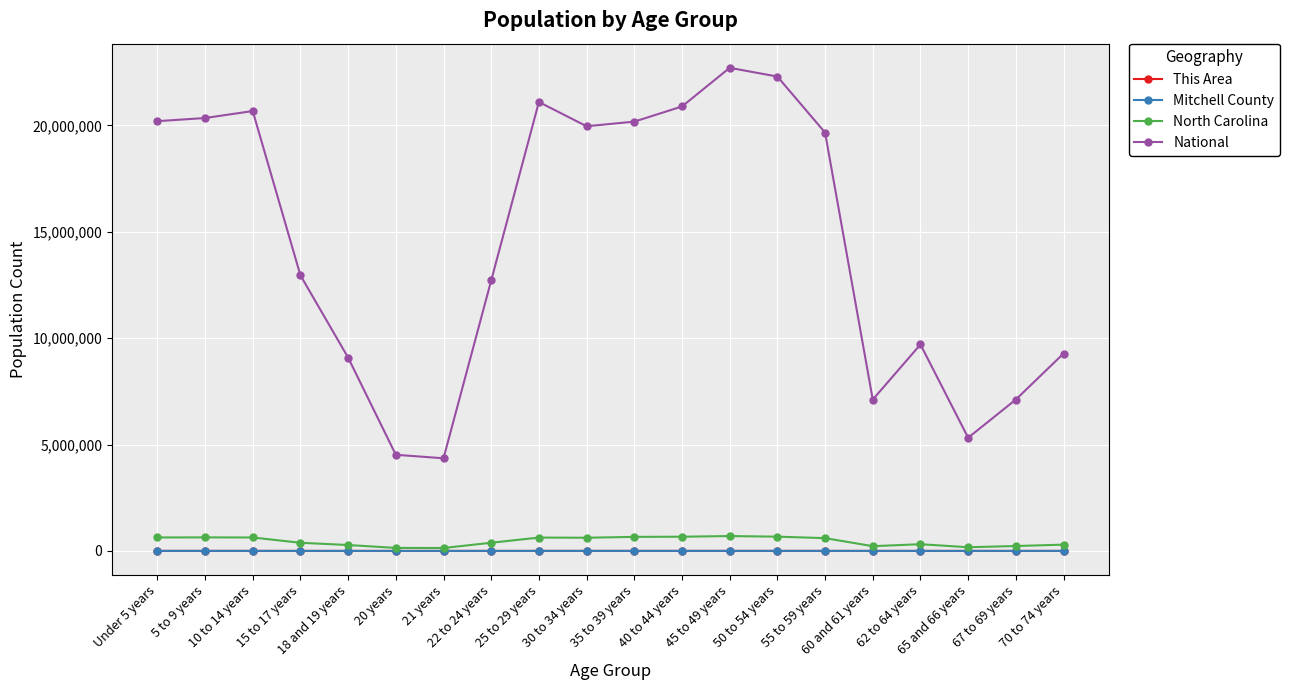

True or false: Mitchell County has a value of 1223 at 55 to 59 years.

True